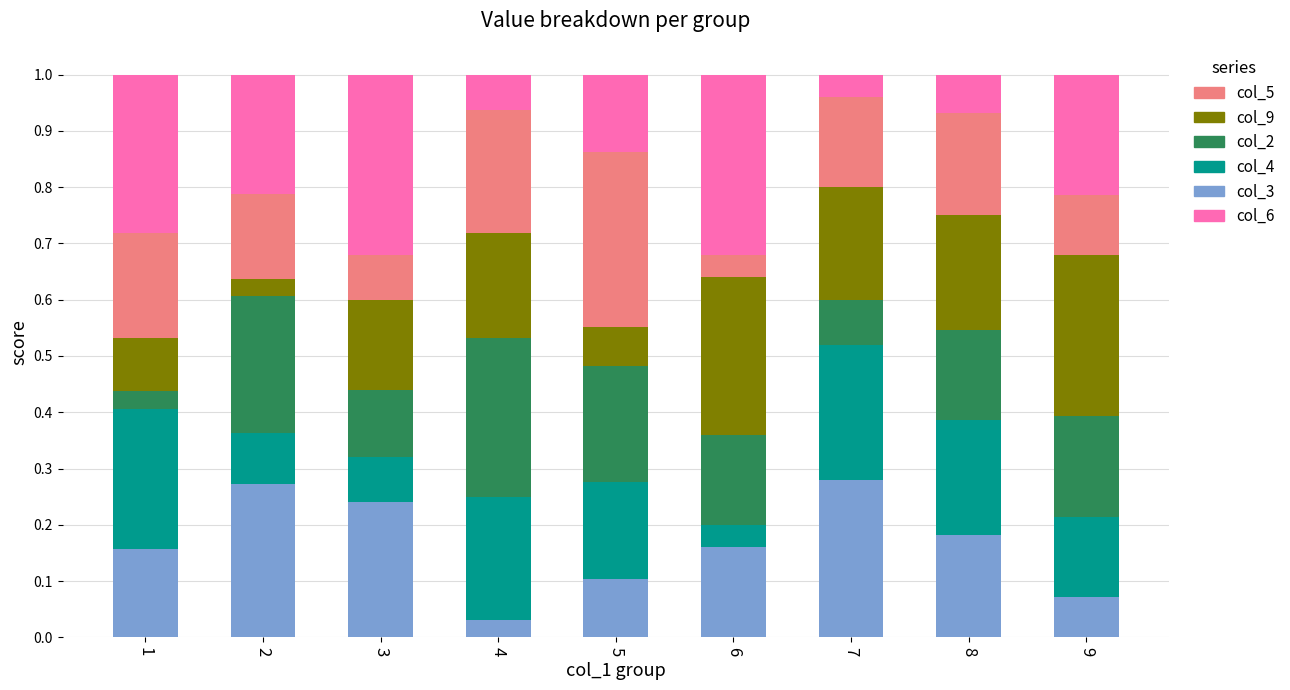

Which category has the lowest value in the col_3 series?

4